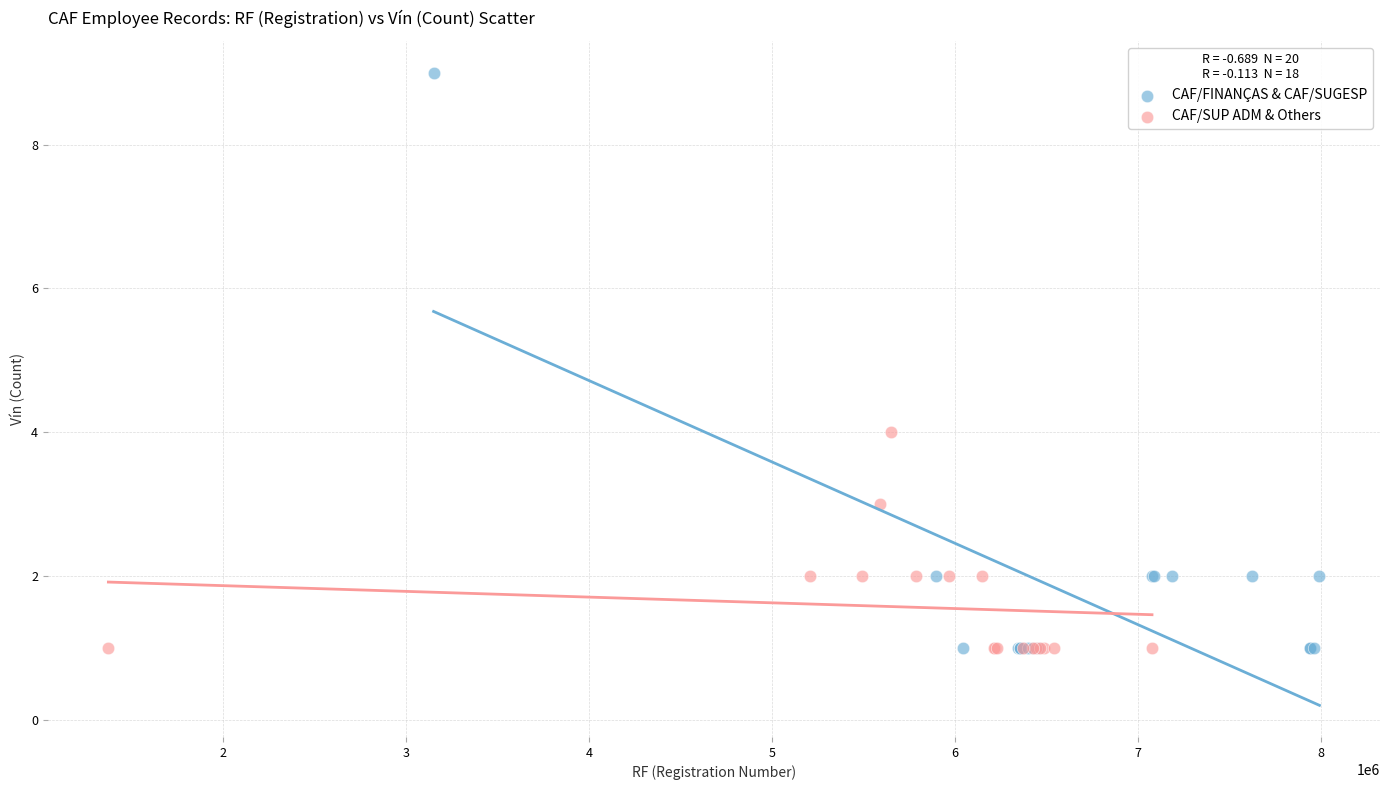

Which series has the widest spread of Y values?

CAF/FINANÇAS & CAF/SUGESP